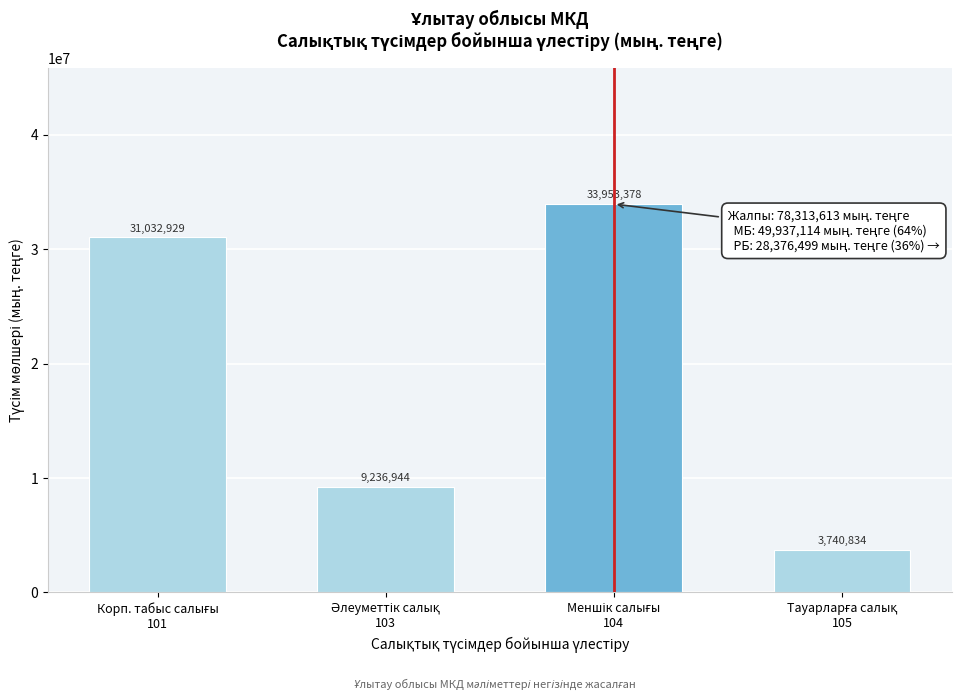

Reading left to right, list all the values displayed in this chart.

31032929	9236944	33953378	3740834